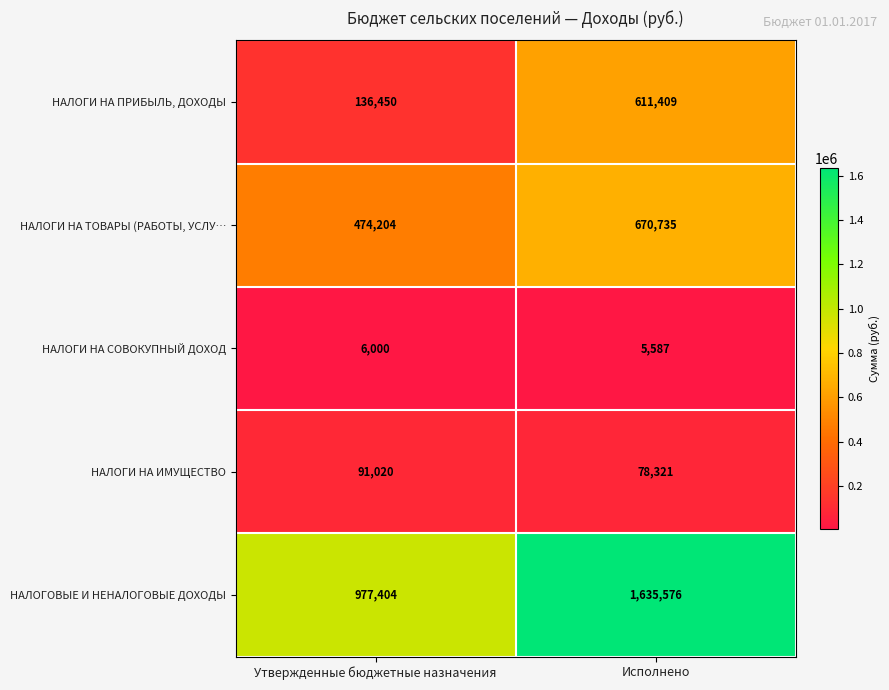

What is the greatest value displayed?

1635576